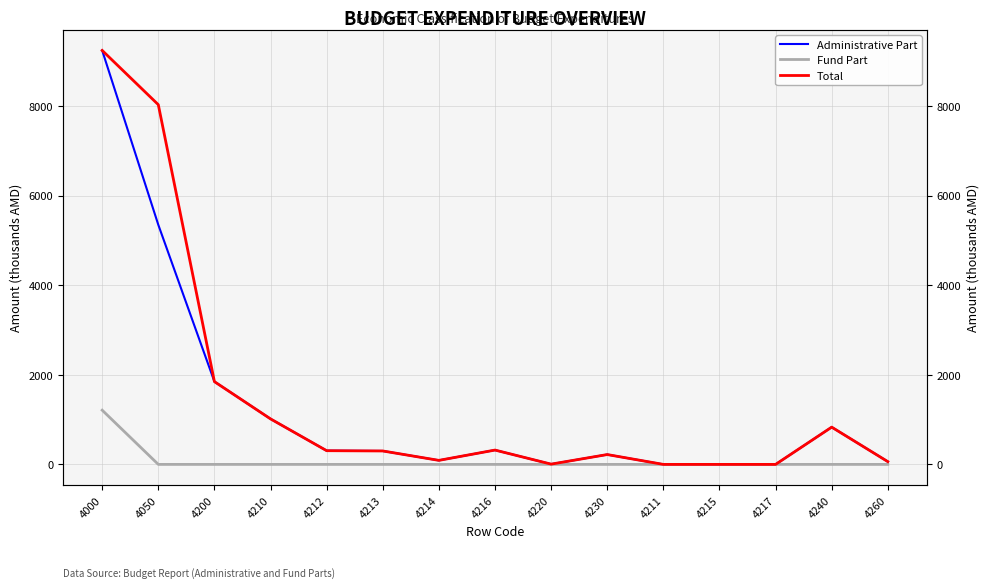

Does the chart have visible grid lines?

Yes